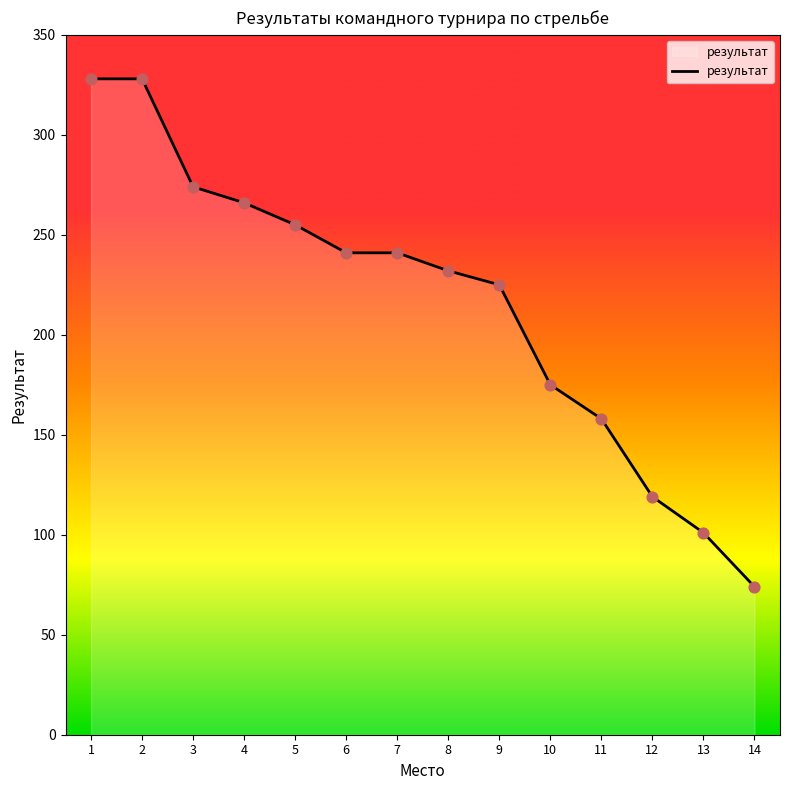

What is the ratio of the value at 5 to the value at 14?

3.4